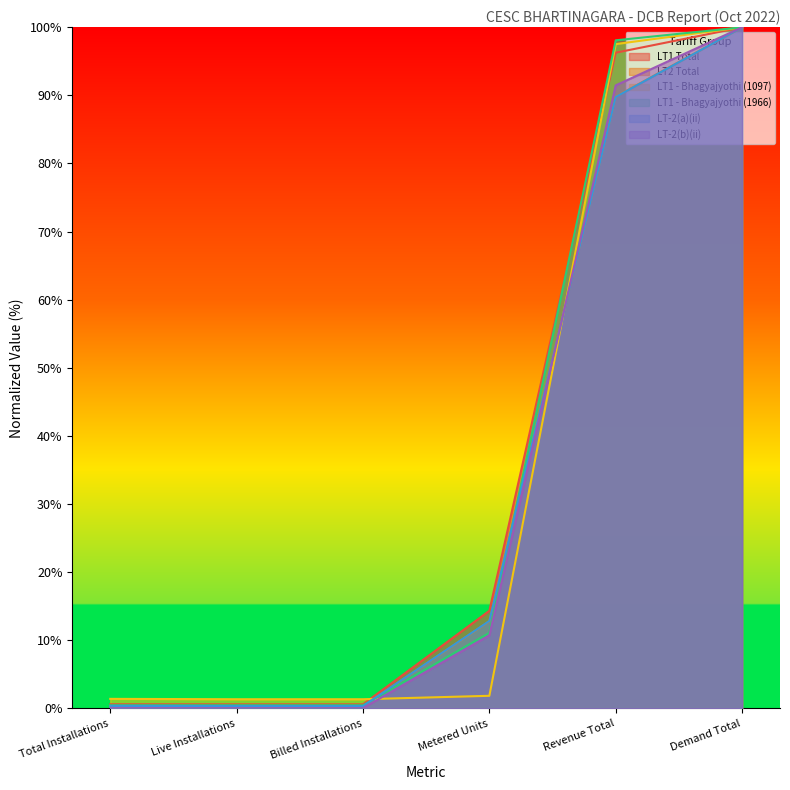

Rank the categories by LT2 Total value from highest to lowest.

Demand Total, Revenue Total, Metered Units, Total Installations, Live Installations, Billed Installations